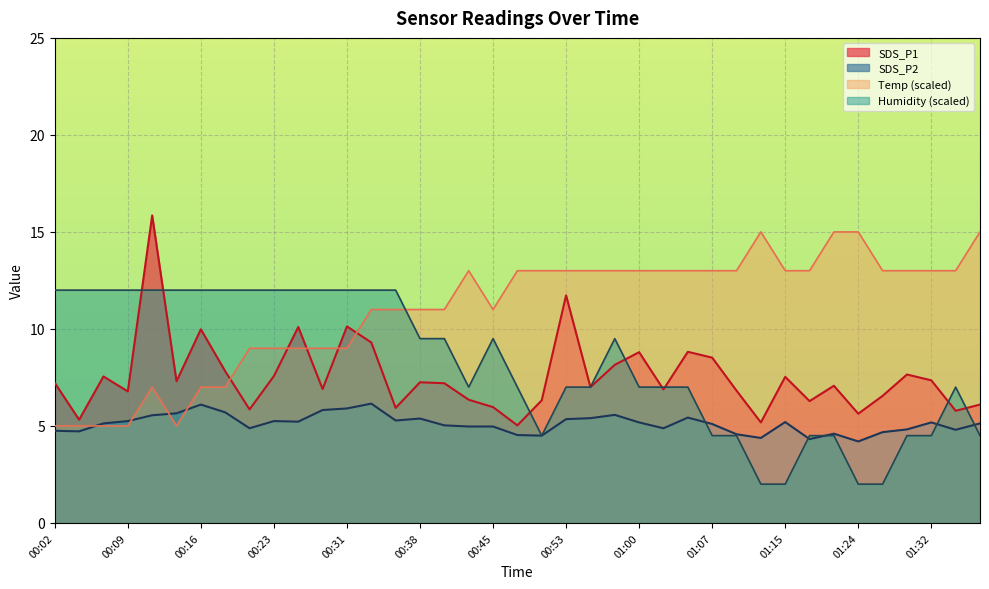

What is the spread (max minus min) of values at 00:53?

7.7